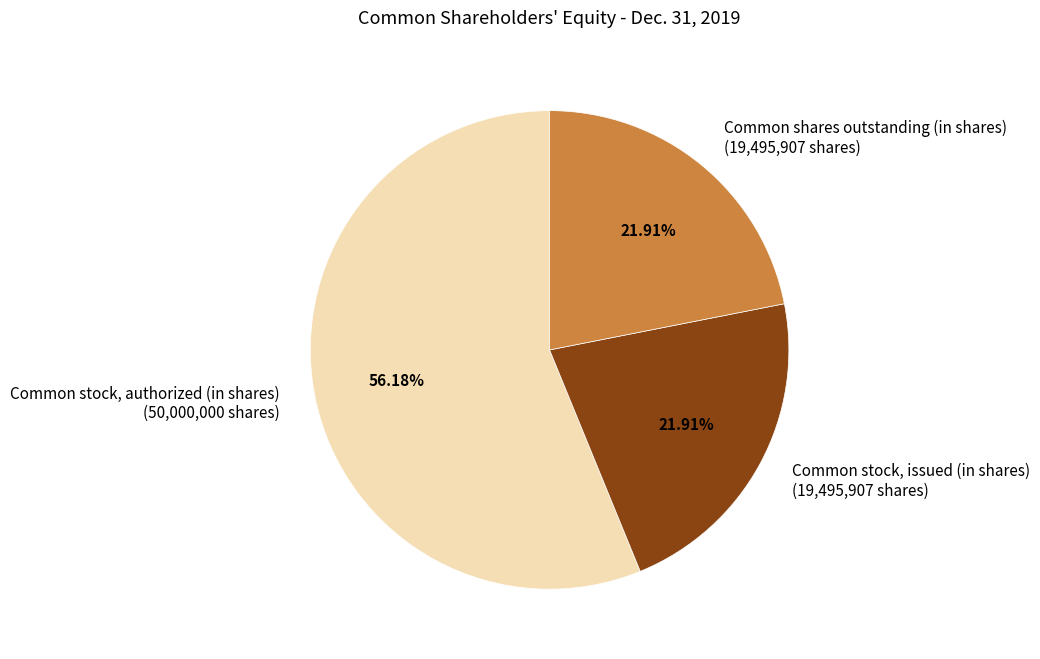

What percentage do Common shares outstanding (in shares) and Common stock, authorized (in shares) together represent?

78.1%